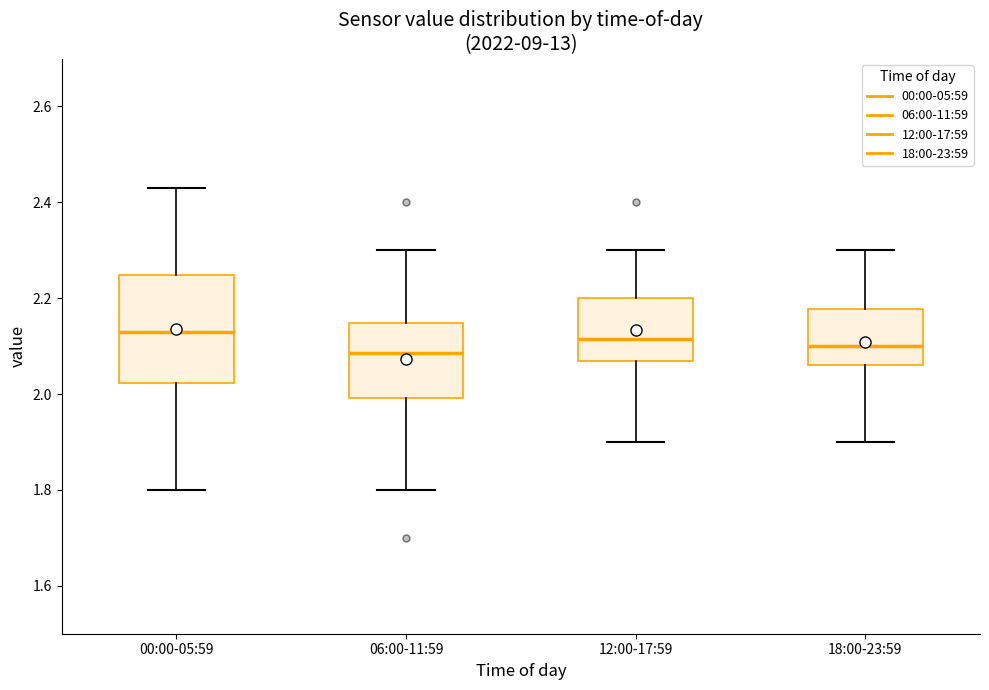

Where does the upper whisker of the box for 12:00-17:59 end on the y-axis? The values are not printed on the chart, so give them approximately, as read against the axis.

2.30